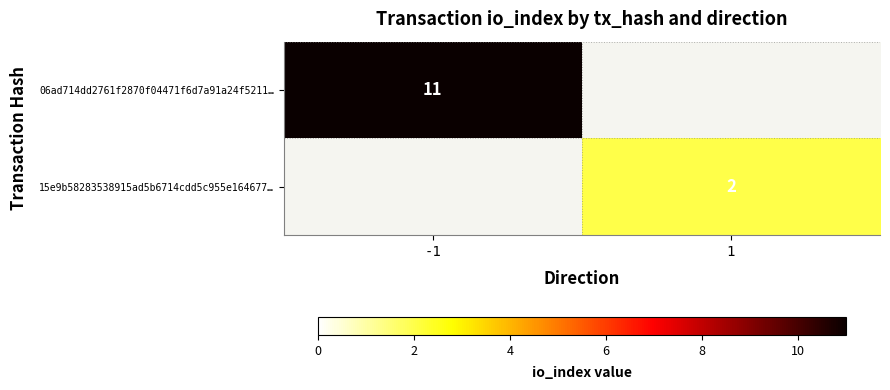

True or false: 06ad714dd2761f2870f04471f6d7a91a24f5211… has a value of 6 at -1.

False